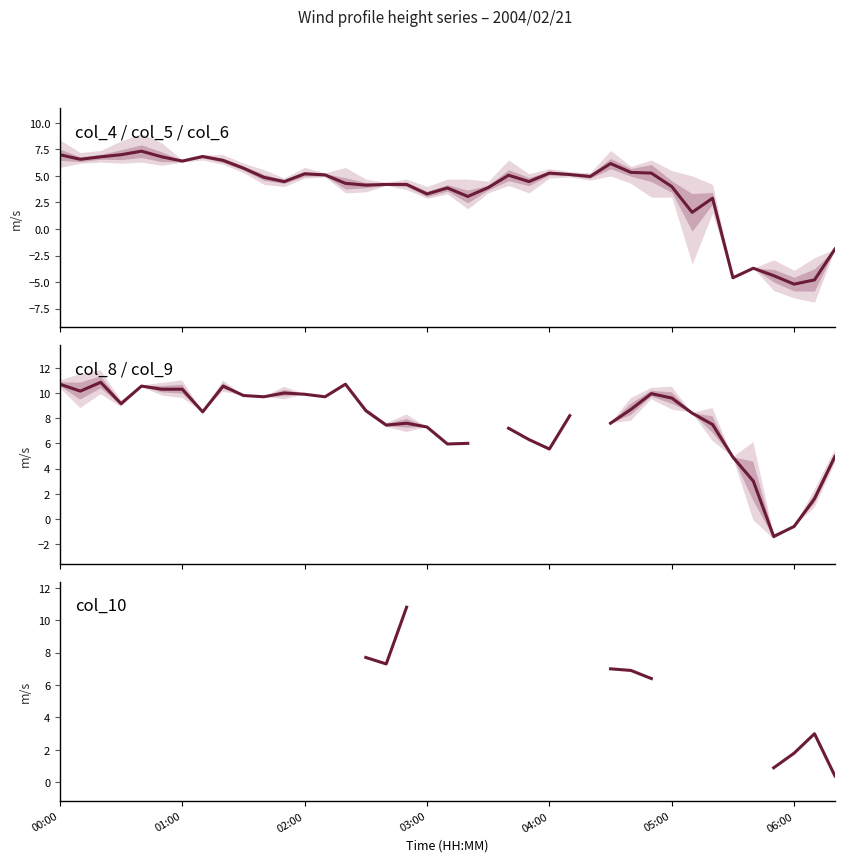

Is the value of col_4 / col_5 / col_6 at 23 greater than the value of col_8 / col_9 at 18?

No